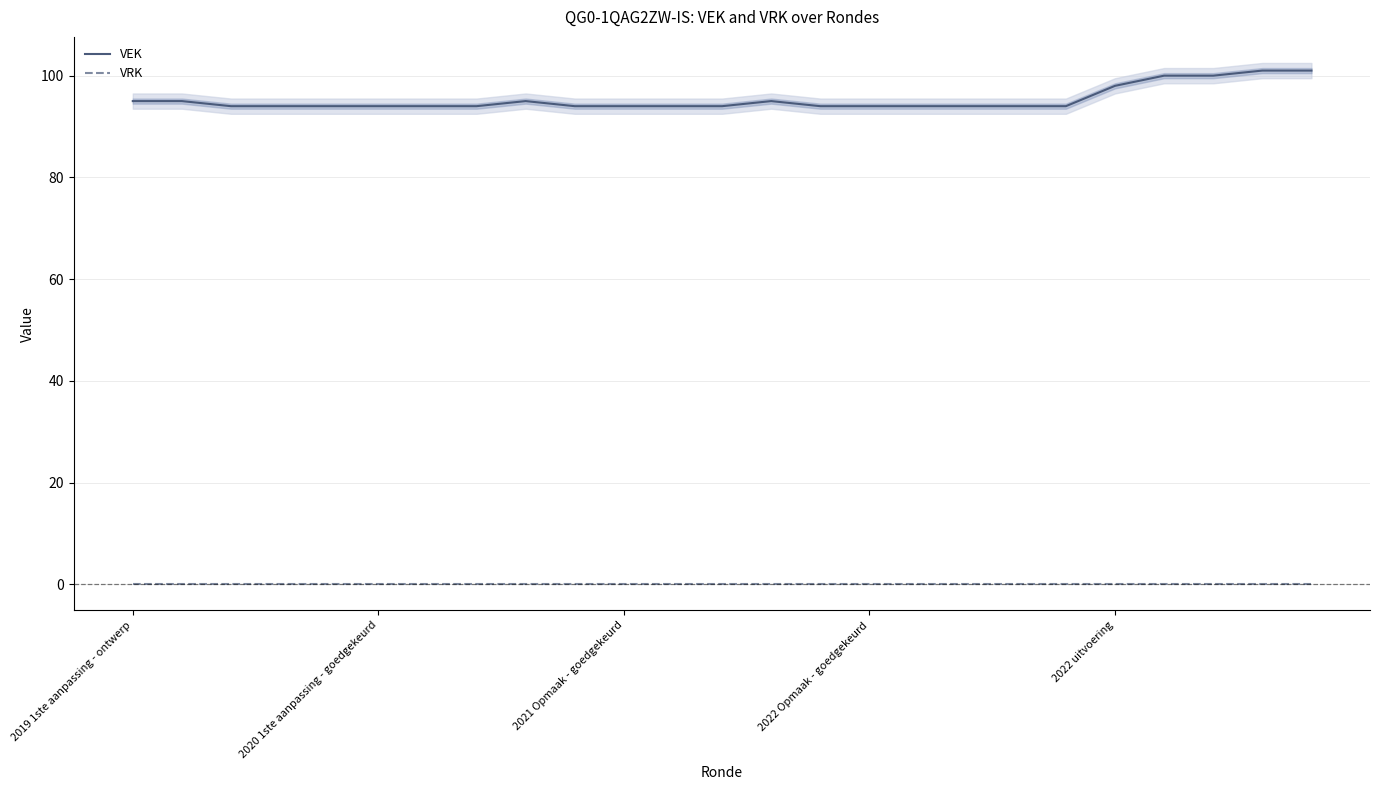

Where is the first local maximum for VEK?

8